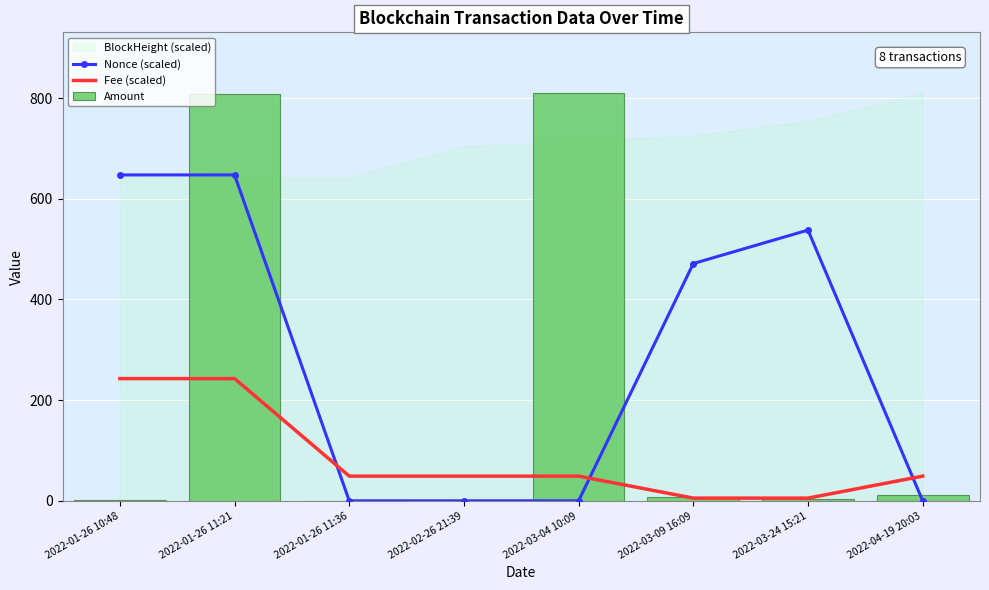

At which label is Nonce (scaled) closest to 323?

2022-03-09 16:09